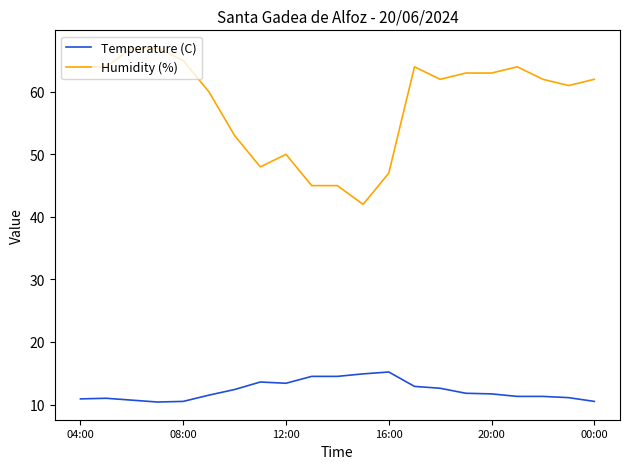

Which series has the largest total across all categories?

Humidity (%)